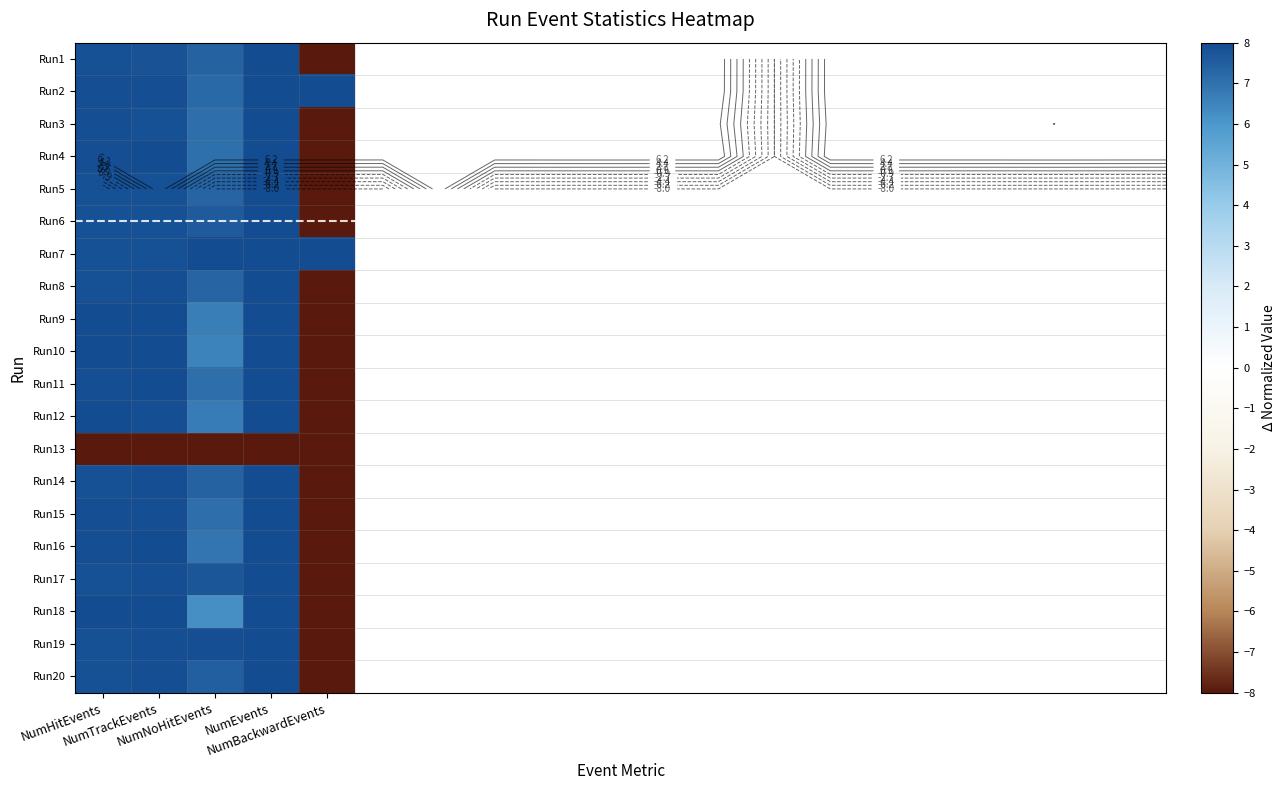

What is the difference between the Run15 values at NumNoHitEvents and NumHitEvents?

0.8